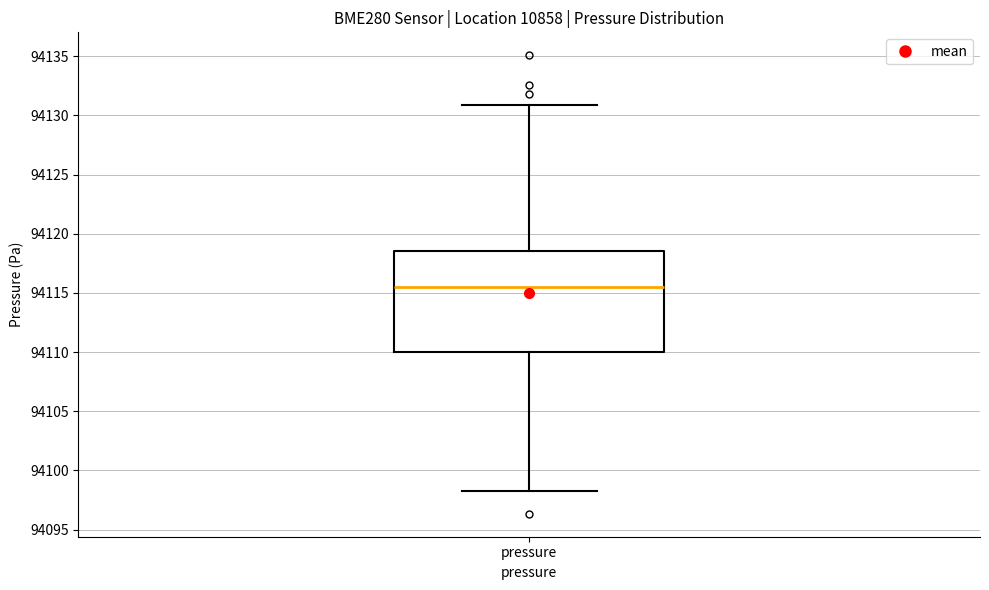

Where does the lower whisker of the box for pressure end on the y-axis? The values are not printed on the chart, so give them approximately, as read against the axis.

94098.5